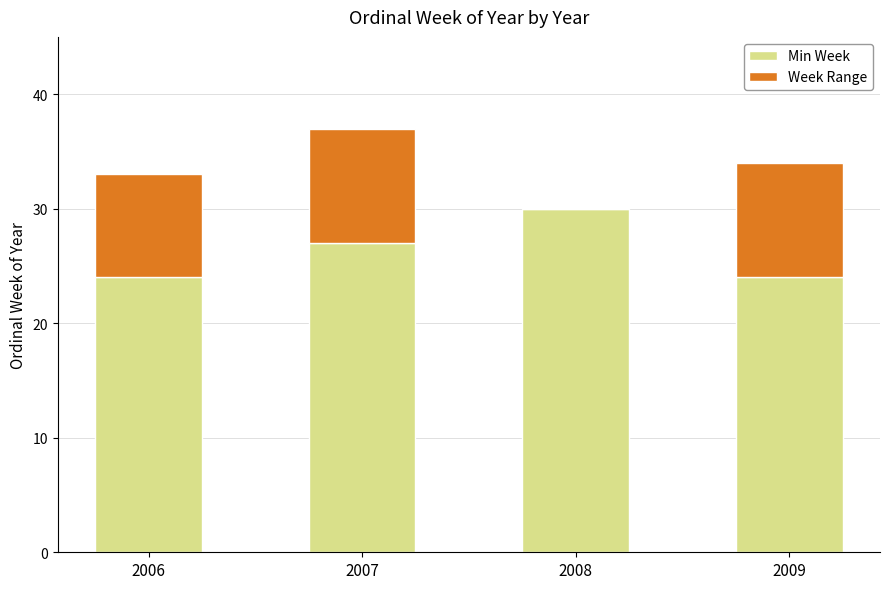

Are the bars grouped side by side (vs. stacked)?

No